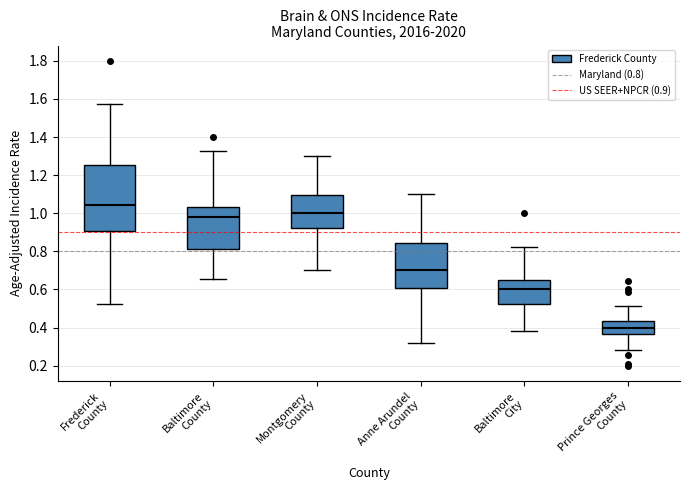

Where is the lower edge of the box for Baltimore County on the y-axis? The values are not printed on the chart, so give them approximately, as read against the axis.

0.82